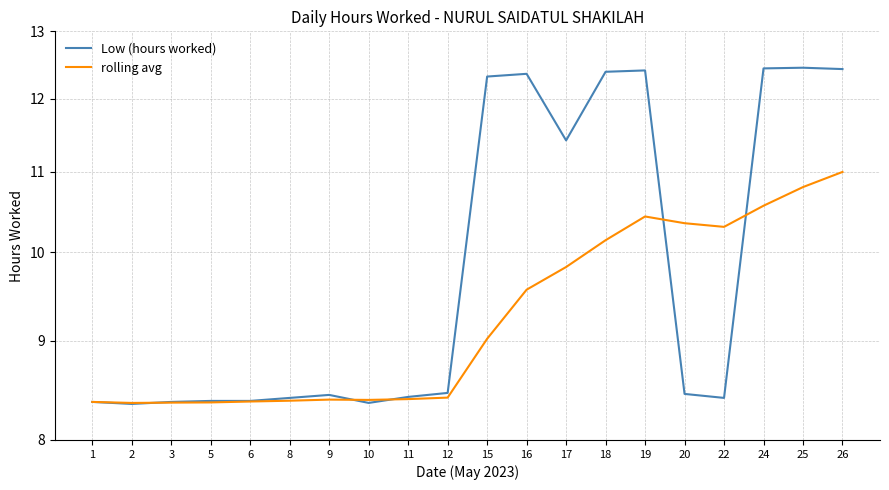

The rolling avg series shows 8.4 at 1. True or false?

True